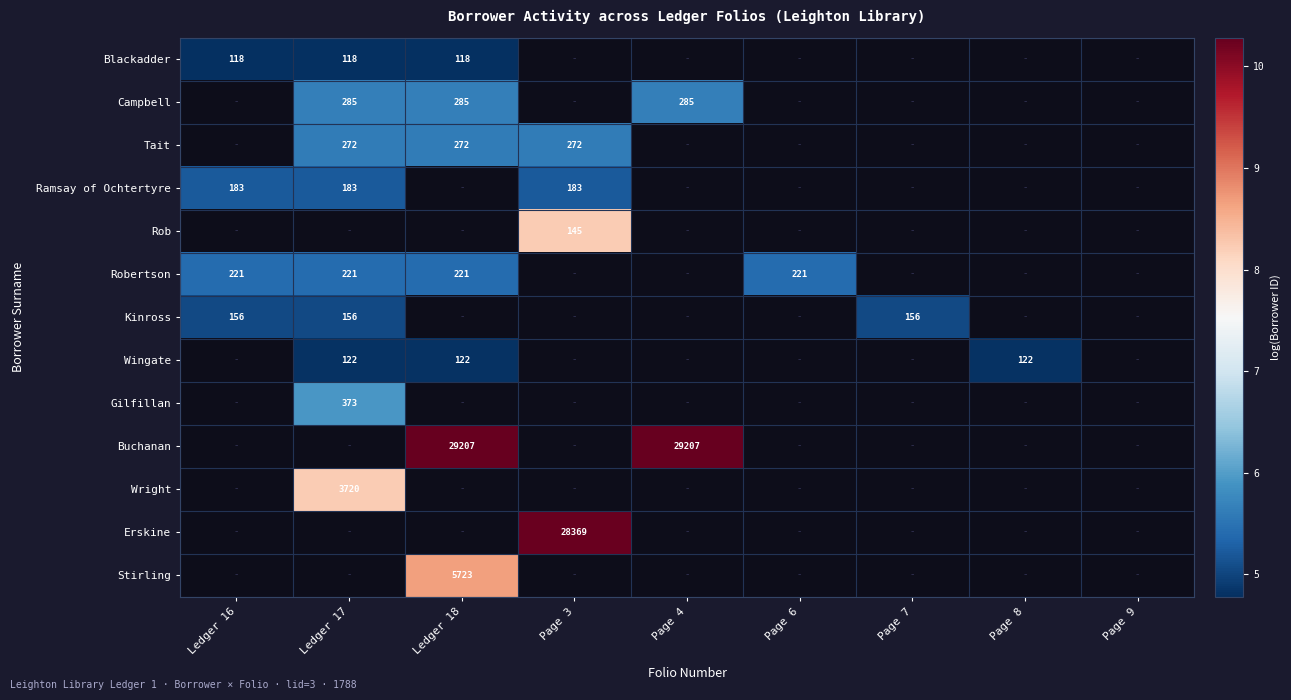

Read the Ramsay of Ochtertyre value at Ledger 17.

5.2